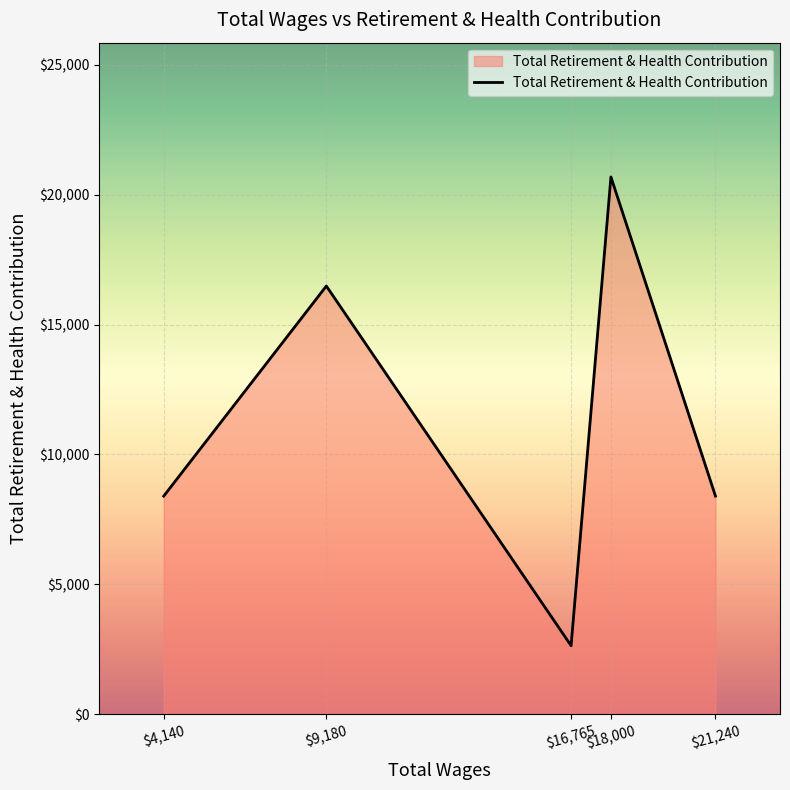

What value does the data have at $16,765?

2634